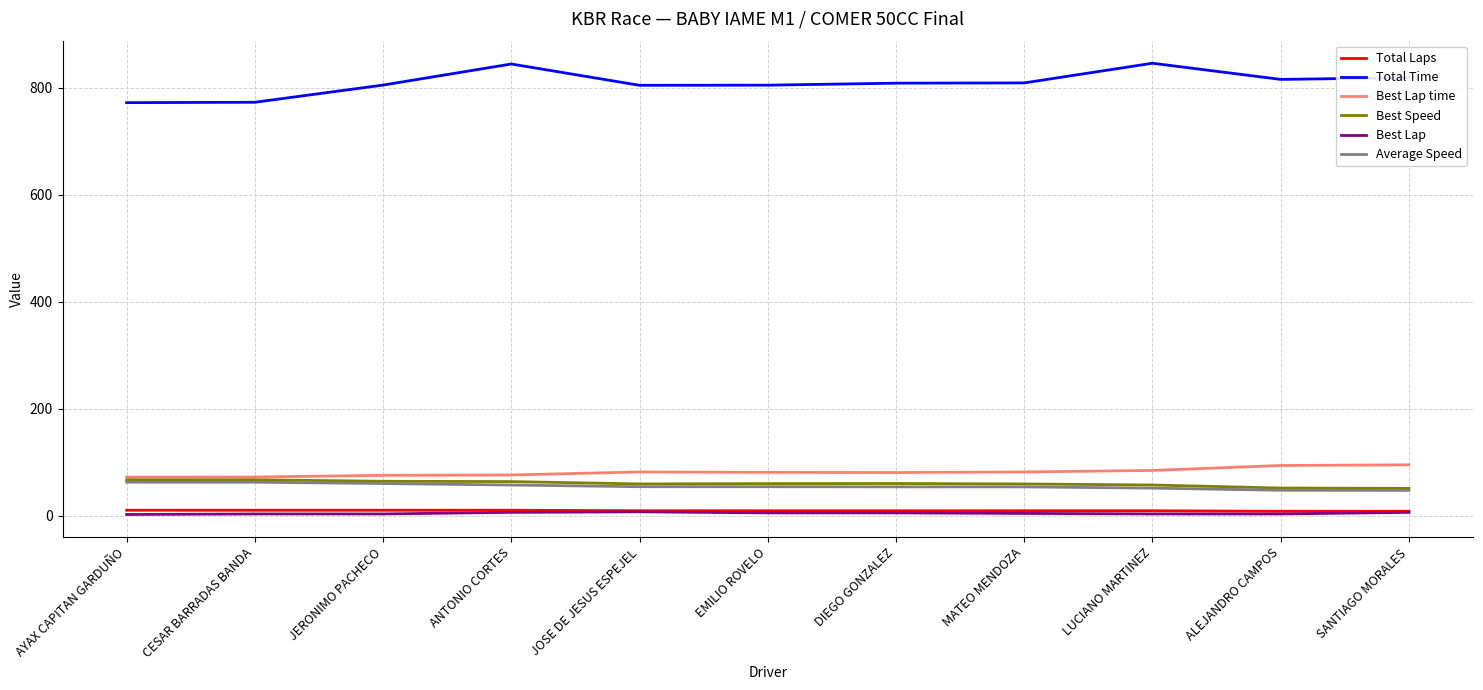

At which label does Total Laps first exceed 9?

AYAX CAPITAN GARDUÑO